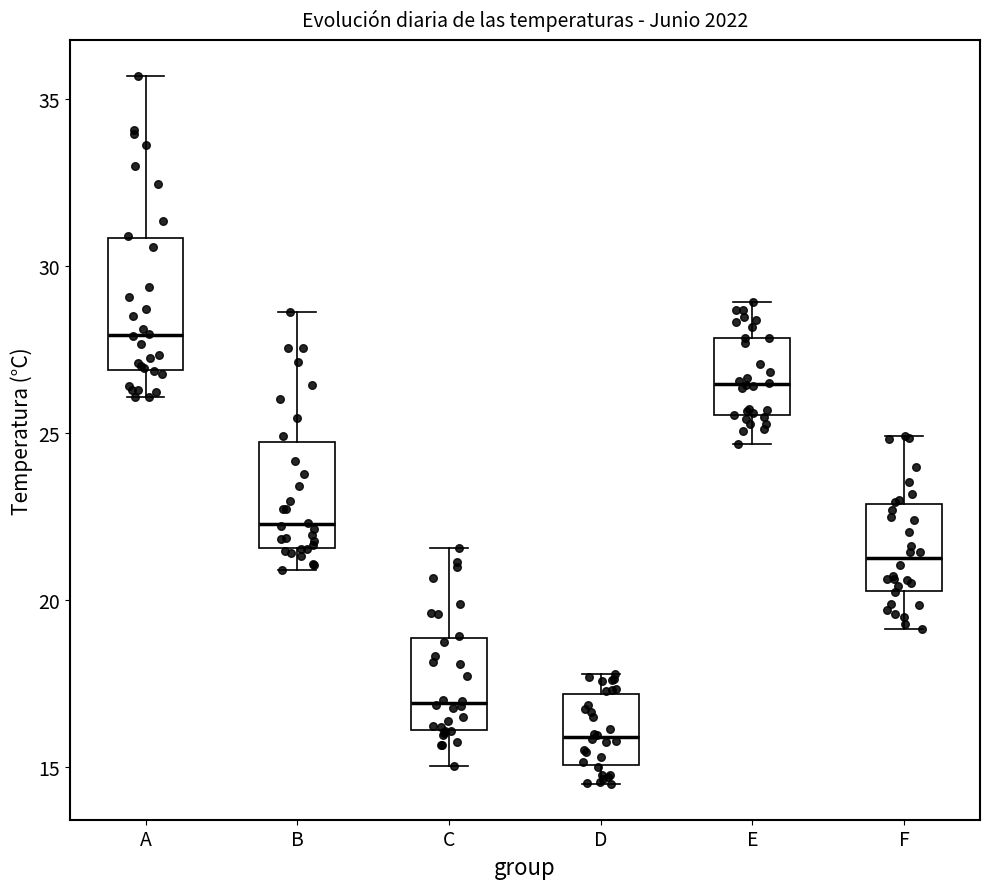

Which box has the highest median line?

A